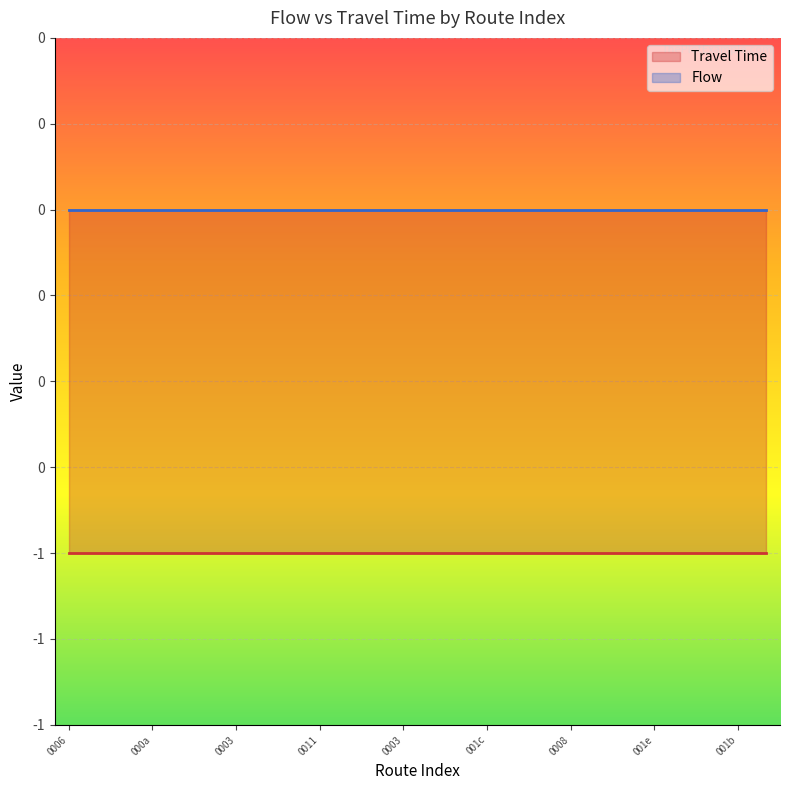

Rank the series by their maximum value, from lowest to highest.

Travel Time, Flow